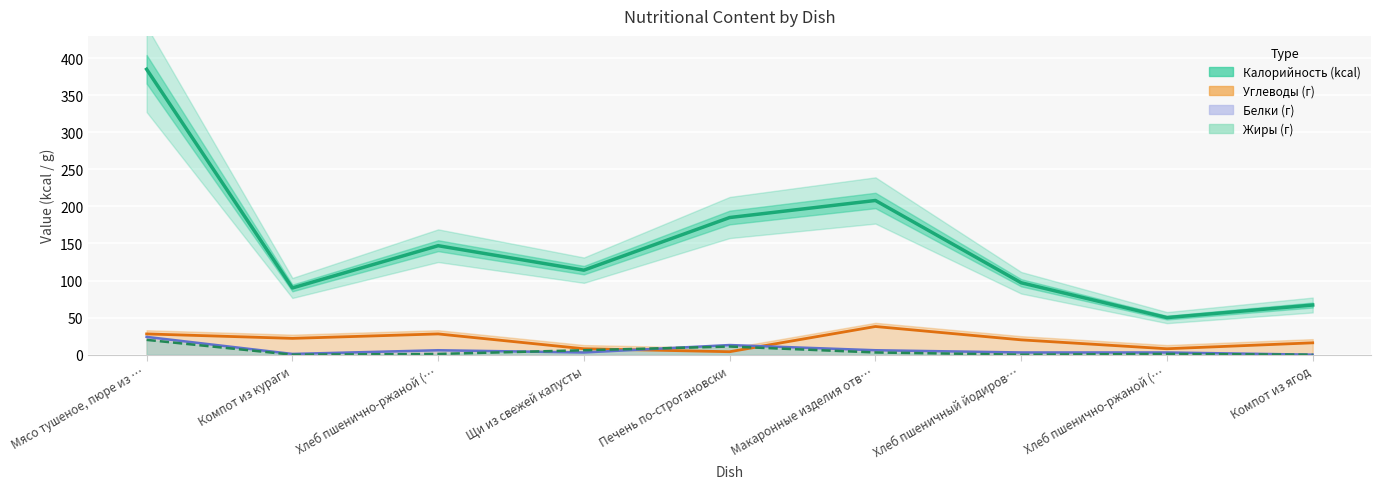

What is the value of the Жиры (г) point at the 6th from the left?

3